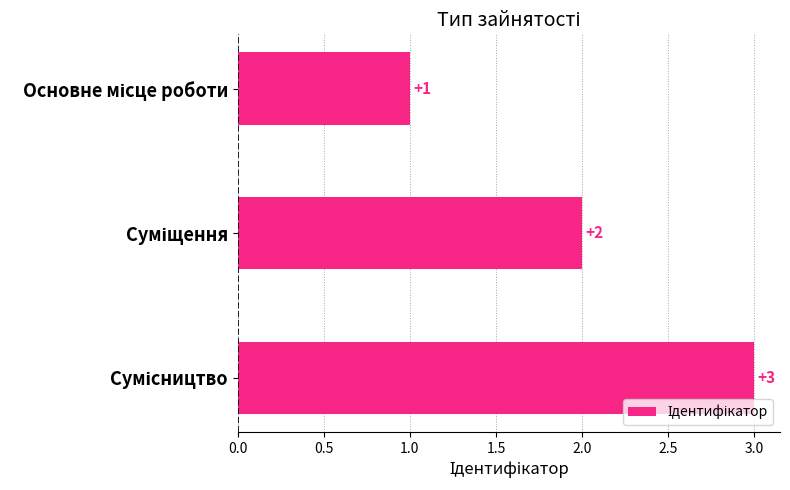

What is the maximum value shown in the chart?

3